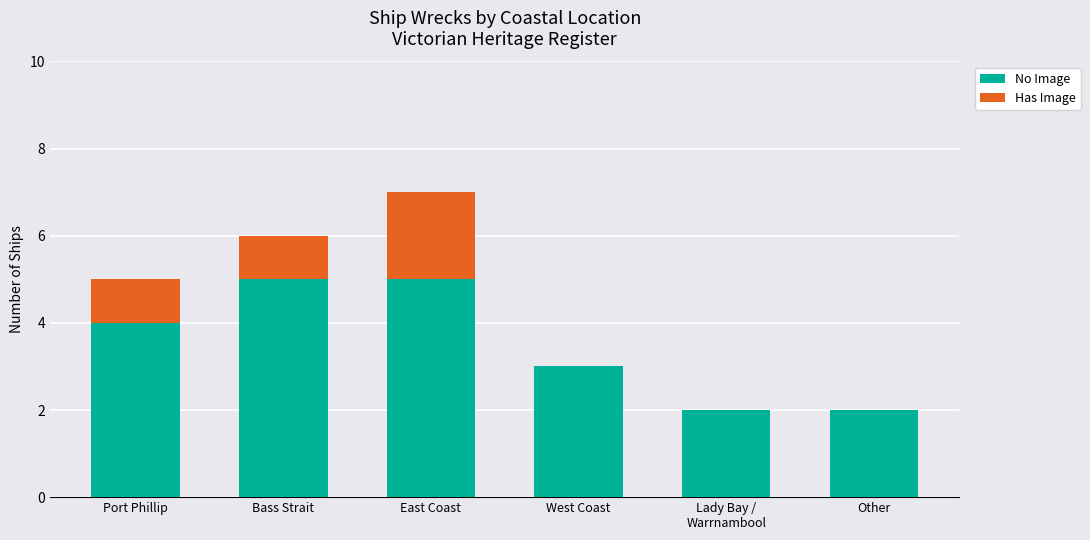

What is the sum of the No Image values at West Coast and Other?

5